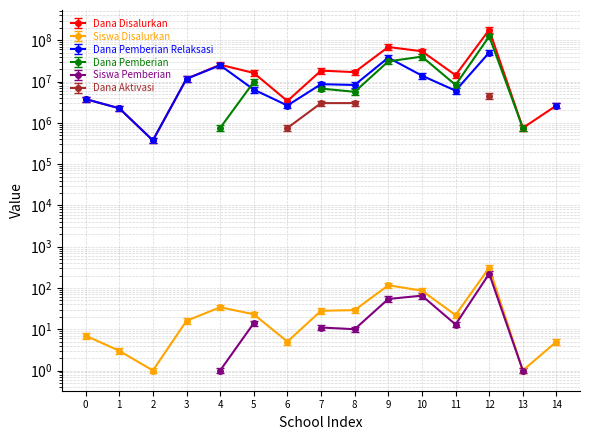

Reading left to right, list all the values displayed in this chart.

Dana Disalurkan: 3750000.0	2250000.0	375000.0	11625000.0	25500000.0	16125000.0	3375000.0	18375000.0	16875000.0	68625000.0	54000000.0	14250000.0	178875000.0	750000.0	2625000.0
Siswa Disalurkan: 7.0	3.0	1.0	16.0	34.0	23.0	5.0	28.0	29.0	116.0	86.0	22.0	309.0	1.0	5.0
Dana Pemberian: 6.0	2.5	0.8	13.6	28.9	19.6	4.2	23.8	24.6	98.6	73.1	18.7	262.6	0.8	4.2
Siswa Pemberian: 8.1	3.5	1.1	18.4	39.1	26.4	5.8	32.2	33.4	133.4	98.9	25.3	355.4	1.1	5.8